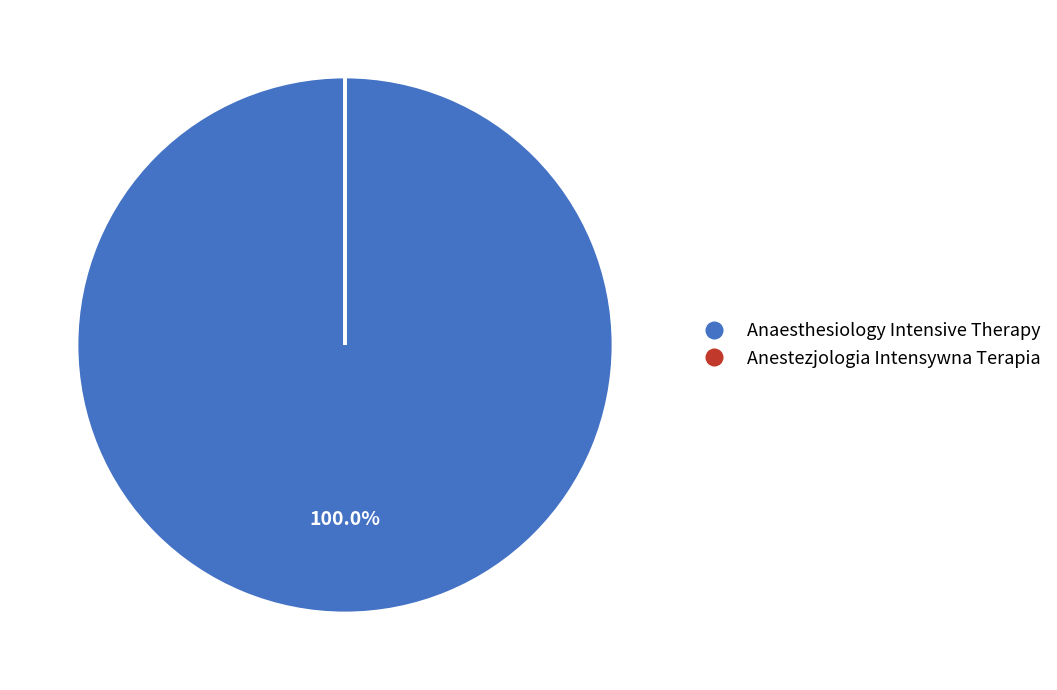

Does Anaesthesiology Intensive Therapy account for over 50% of the chart?

Yes